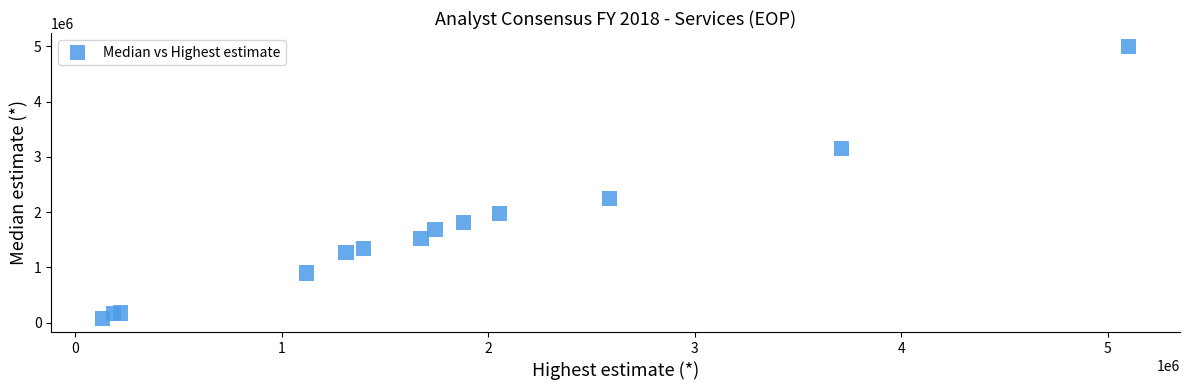

What Y value in the scatter plot is closest to 2534930?

2248800.0